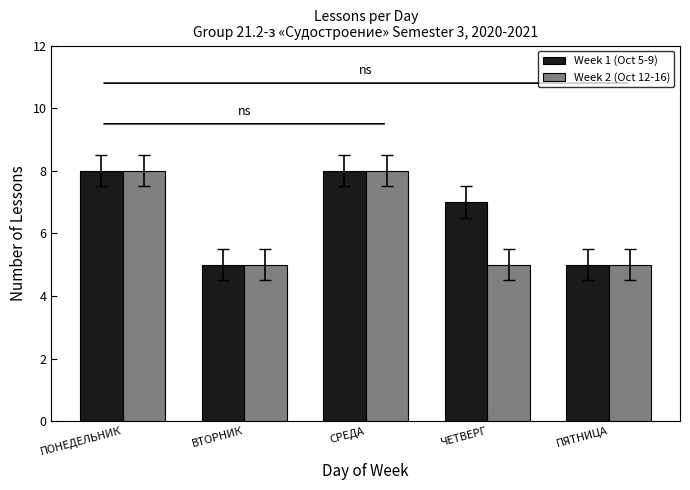

At how many categories does at least one series exceed 6?

3